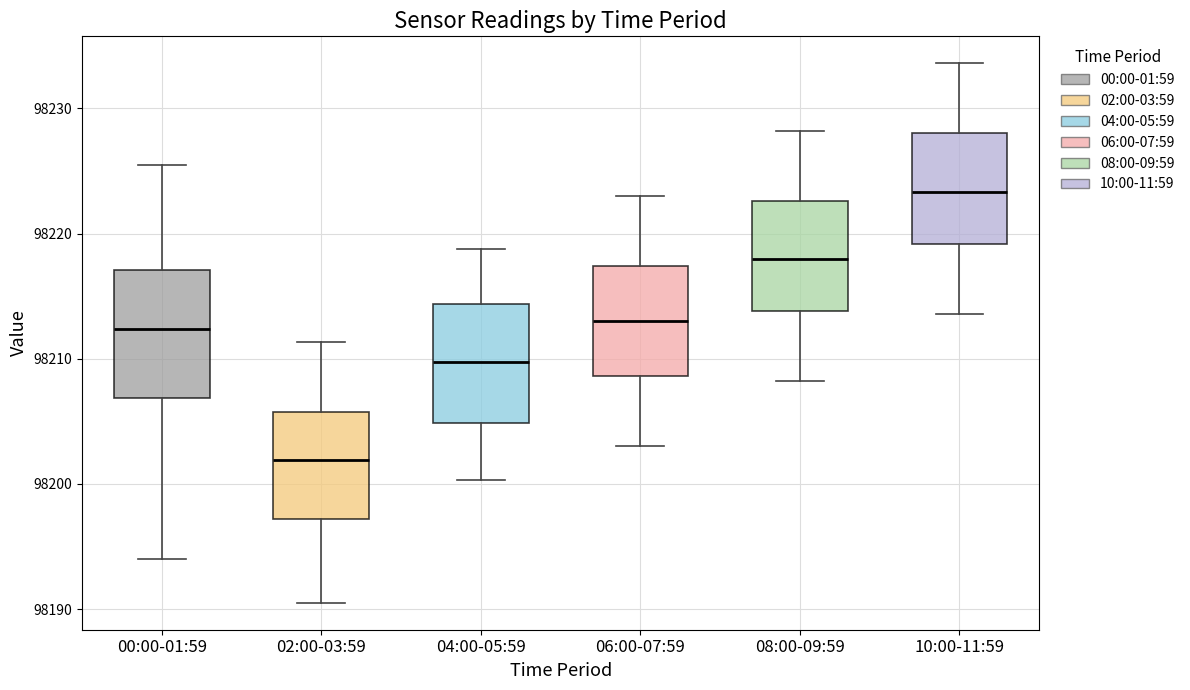

Reading left to right, read every box against the y-axis: the position of its median line, the range the box covers, and the ends of its whiskers. The values are not printed on the chart, so give them approximately, as read against the axis.

00:00-01:59: median 98212, box 98207 to 98217, whiskers 98194 to 98226
02:00-03:59: median 98202, box 98197 to 98206, whiskers 98191 to 98211
04:00-05:59: median 98210, box 98205 to 98214, whiskers 98200 to 98219
06:00-07:59: median 98213, box 98209 to 98217, whiskers 98203 to 98223
08:00-09:59: median 98218, box 98214 to 98223, whiskers 98208 to 98228
10:00-11:59: median 98223, box 98219 to 98228, whiskers 98214 to 98234